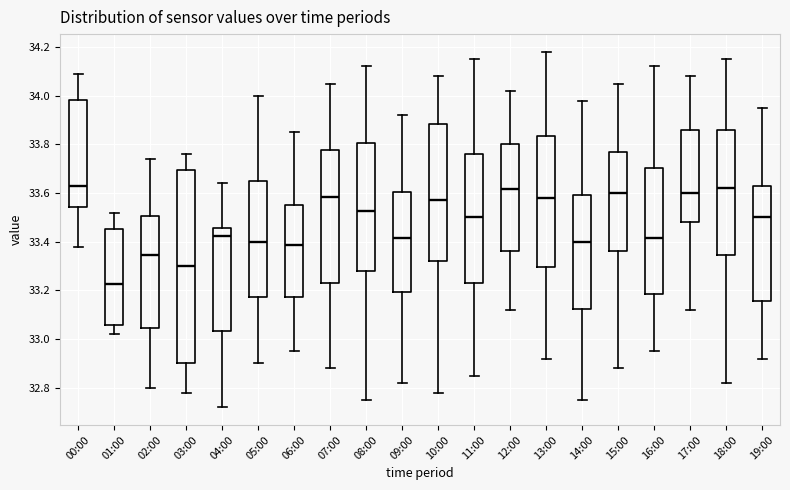

Reading left to right, transcribe this box plot: for each box, give where its median line is, the range the box spans, and where its two whiskers end, as read against the y-axis. The values are not printed on the chart, so give them approximately, as read against the axis.

00:00: median 33.64, box 33.54 to 33.98, whiskers 33.38 to 34.10
01:00: median 33.22, box 33.06 to 33.46, whiskers 33.02 to 33.52
02:00: median 33.34, box 33.04 to 33.50, whiskers 32.80 to 33.74
03:00: median 33.30, box 32.90 to 33.70, whiskers 32.78 to 33.76
04:00: median 33.42, box 33.04 to 33.46, whiskers 32.72 to 33.64
05:00: median 33.40, box 33.18 to 33.66, whiskers 32.90 to 34.00
06:00: median 33.38, box 33.18 to 33.56, whiskers 32.96 to 33.86
07:00: median 33.58, box 33.24 to 33.78, whiskers 32.88 to 34.06
08:00: median 33.52, box 33.28 to 33.80, whiskers 32.76 to 34.12
09:00: median 33.42, box 33.20 to 33.60, whiskers 32.82 to 33.92
10:00: median 33.58, box 33.32 to 33.88, whiskers 32.78 to 34.08
11:00: median 33.50, box 33.24 to 33.76, whiskers 32.86 to 34.16
12:00: median 33.62, box 33.36 to 33.80, whiskers 33.12 to 34.02
13:00: median 33.58, box 33.30 to 33.84, whiskers 32.92 to 34.18
14:00: median 33.40, box 33.12 to 33.60, whiskers 32.76 to 33.98
15:00: median 33.60, box 33.36 to 33.78, whiskers 32.88 to 34.06
16:00: median 33.42, box 33.18 to 33.70, whiskers 32.96 to 34.12
17:00: median 33.60, box 33.48 to 33.86, whiskers 33.12 to 34.08
18:00: median 33.62, box 33.34 to 33.86, whiskers 32.82 to 34.16
19:00: median 33.50, box 33.16 to 33.62, whiskers 32.92 to 33.96